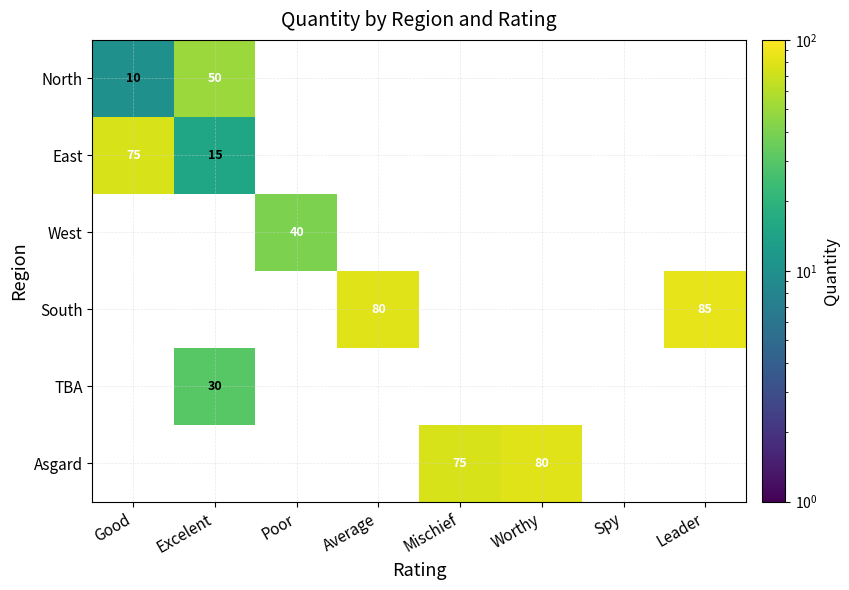

The East series shows 20.7 at Excelent. True or false?

False